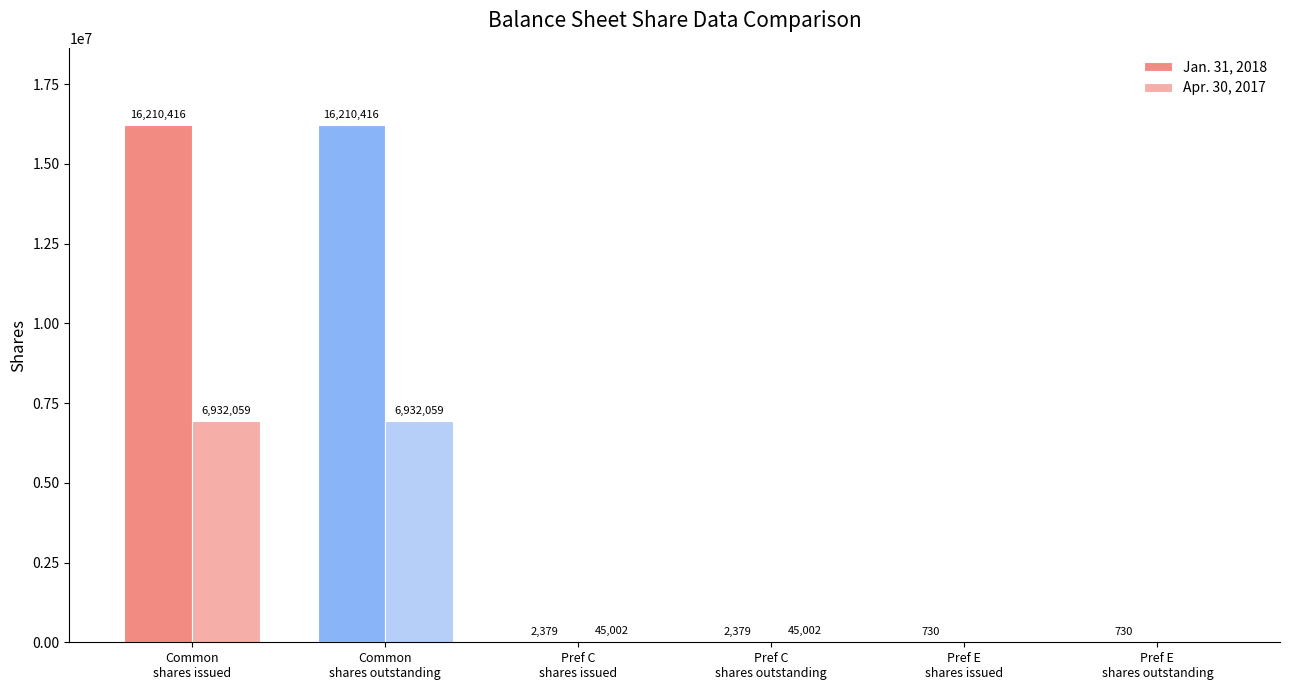

Is the value of Jan. 31, 2018 at Pref E
shares issued greater than the value of Apr. 30, 2017 at Pref C
shares issued?

No